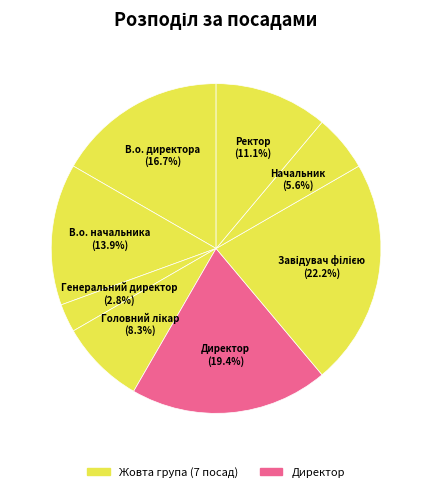

To the nearest percent, what portion does Ректор represent?

11%